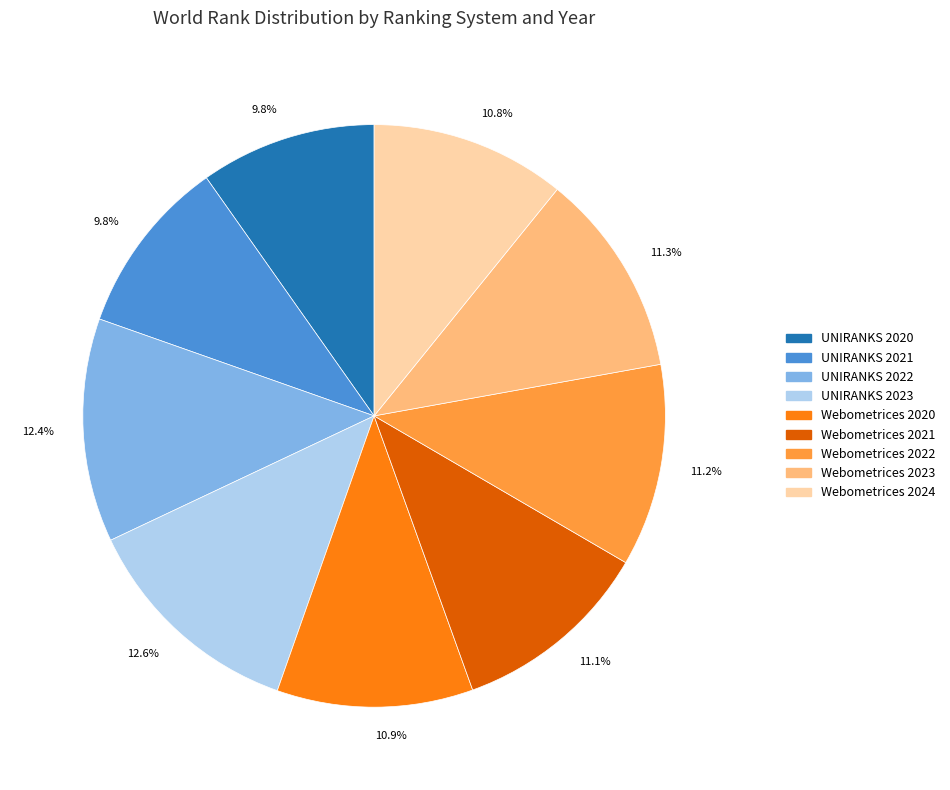

To the nearest percent, what percentage of the pie is UNIRANKS 2020?

10%